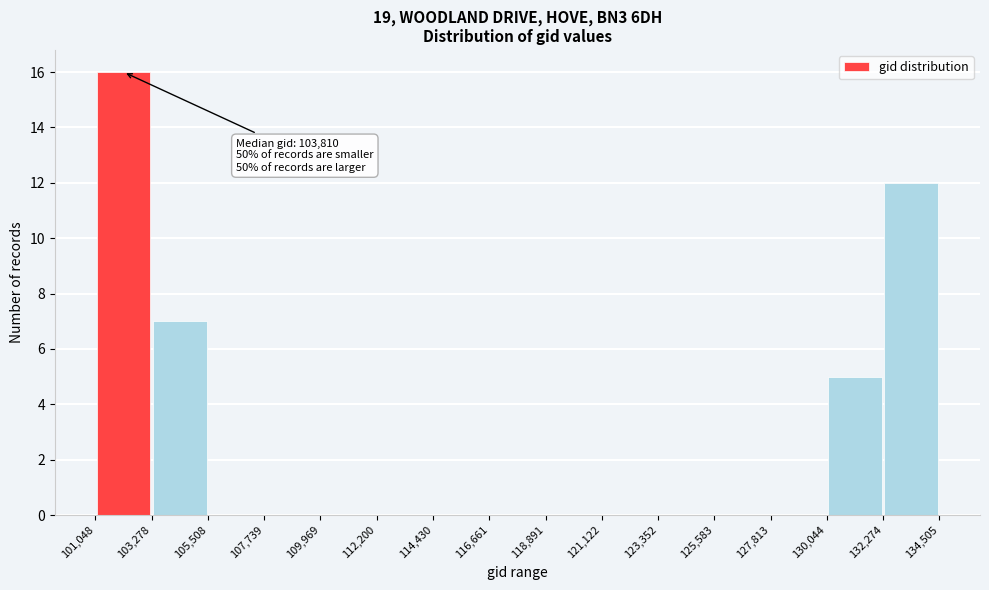

Over which range of the x-axis is the bar tallest?

101,048 to 103,278